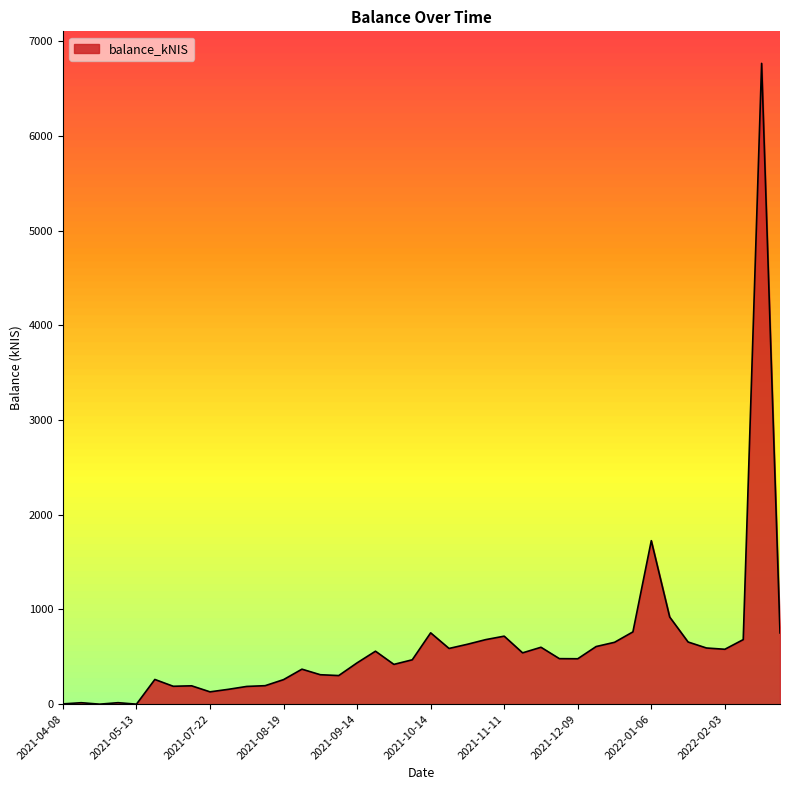

What is the difference between the maximum and minimum values?

6767.7